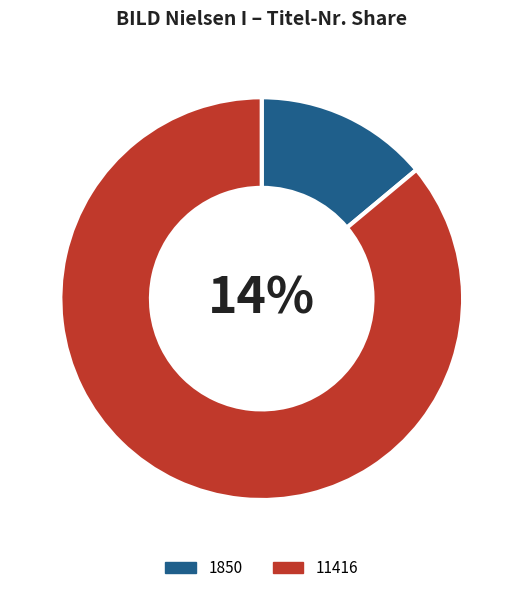

To the nearest percent, what portion does 11416 represent?

86%